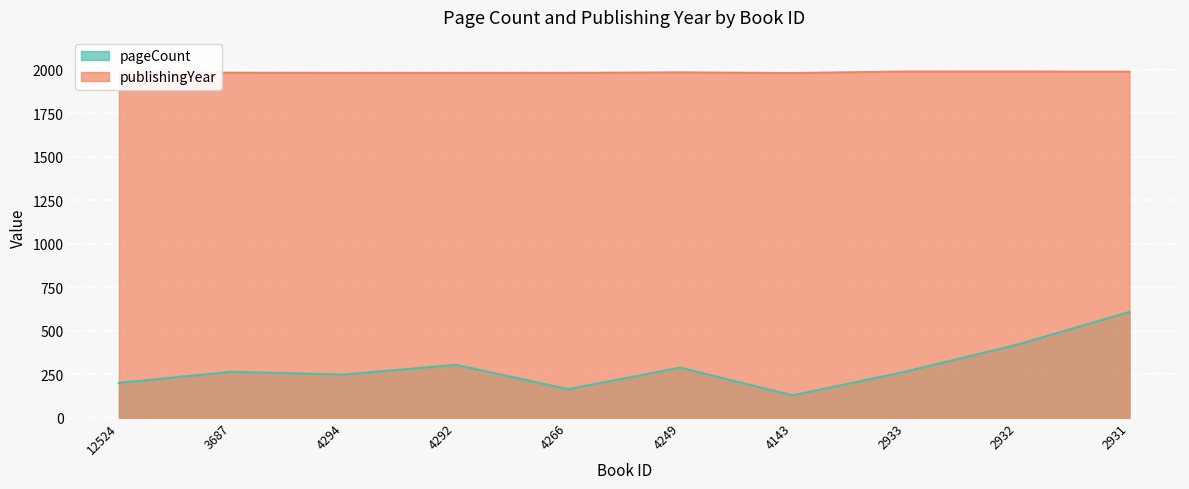

What is the sum of the pageCount values at 2931 and 2933?

872